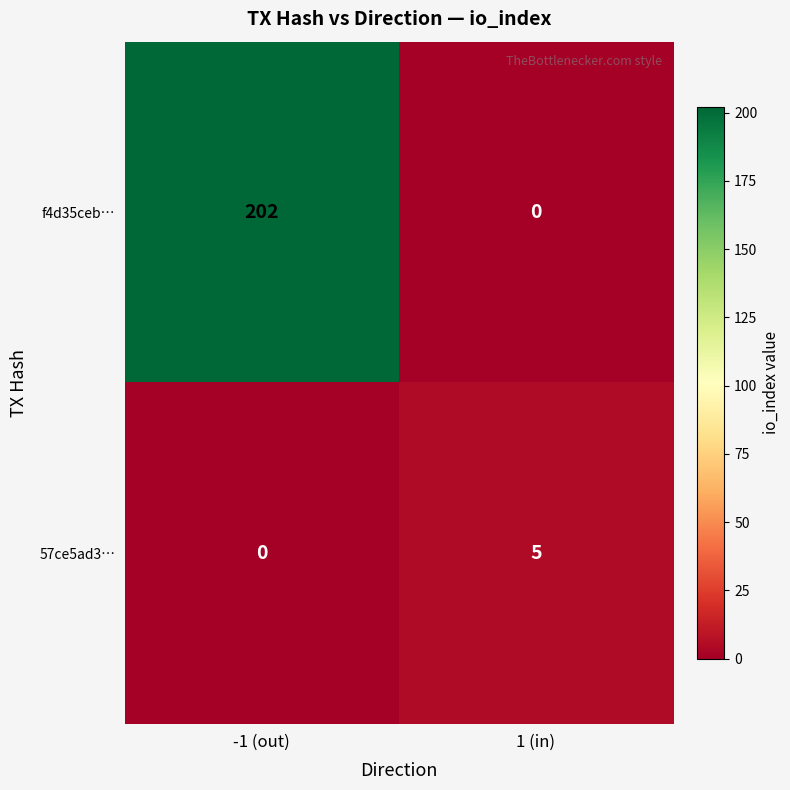

What is the highest value of the 57ce5ad3… series?

5